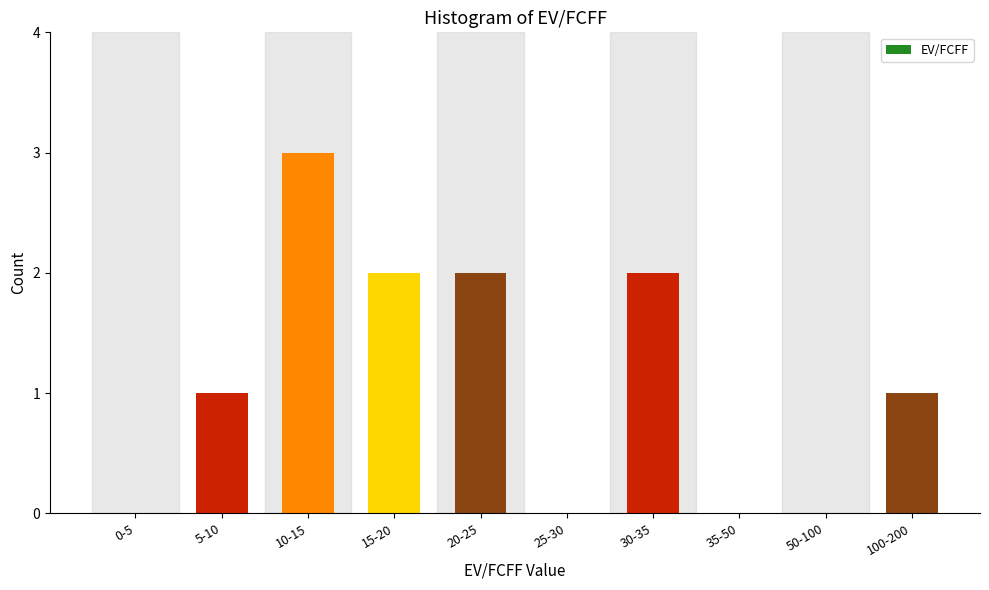

Reading left to right, transcribe all the data shown in this chart.

0-5=0	5-10=1	10-15=3	15-20=2	20-25=2	25-30=0	30-35=2	35-50=0	50-100=0	100-200=1